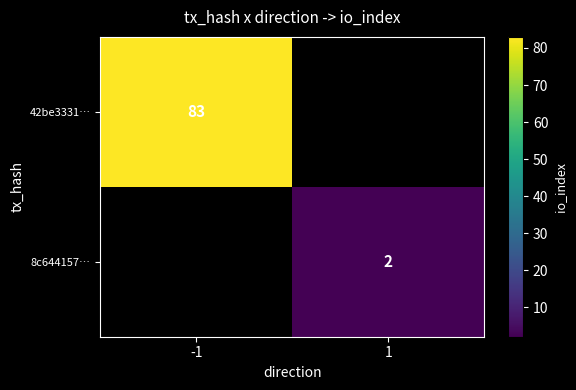

How many series are shown in this chart?

2